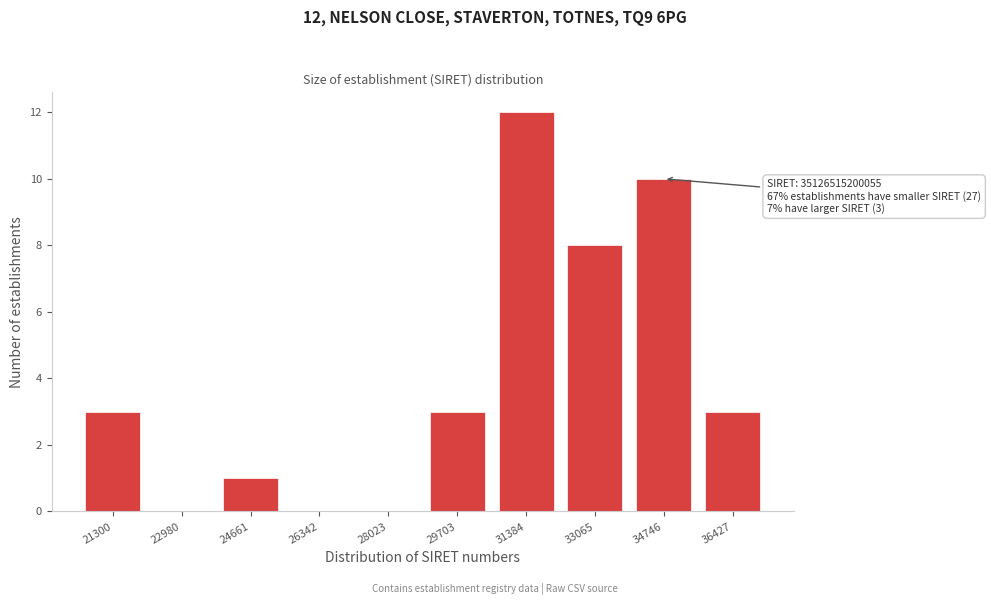

Reading right to left, transcribe all the data shown in this chart.

36427=3	34746=10	33065=8	31384=12	29703=3	28023=0	26342=0	24661=1	22980=0	21300=3